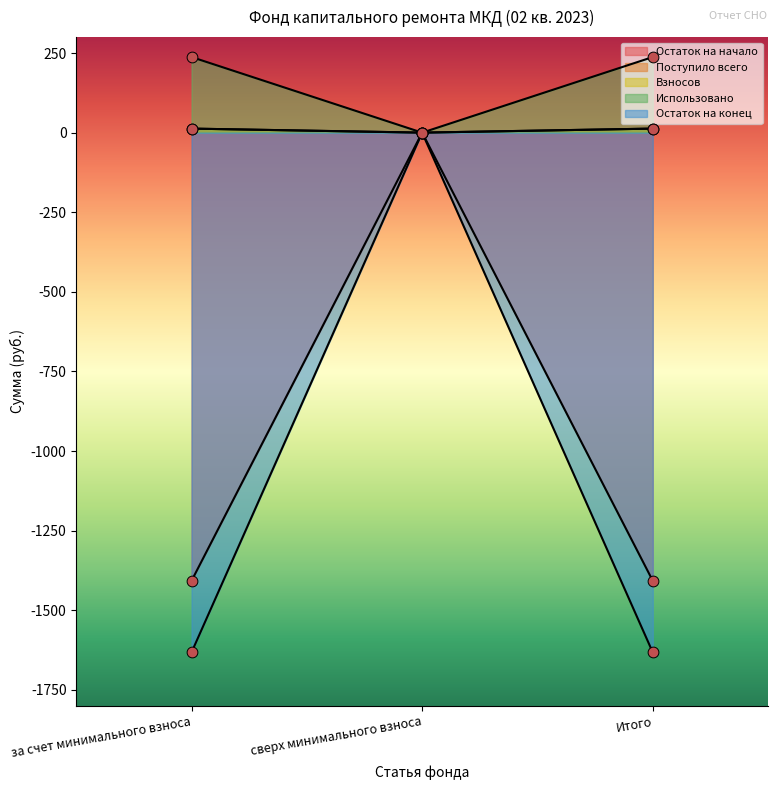

At how many categories does at least one series exceed -341?

3